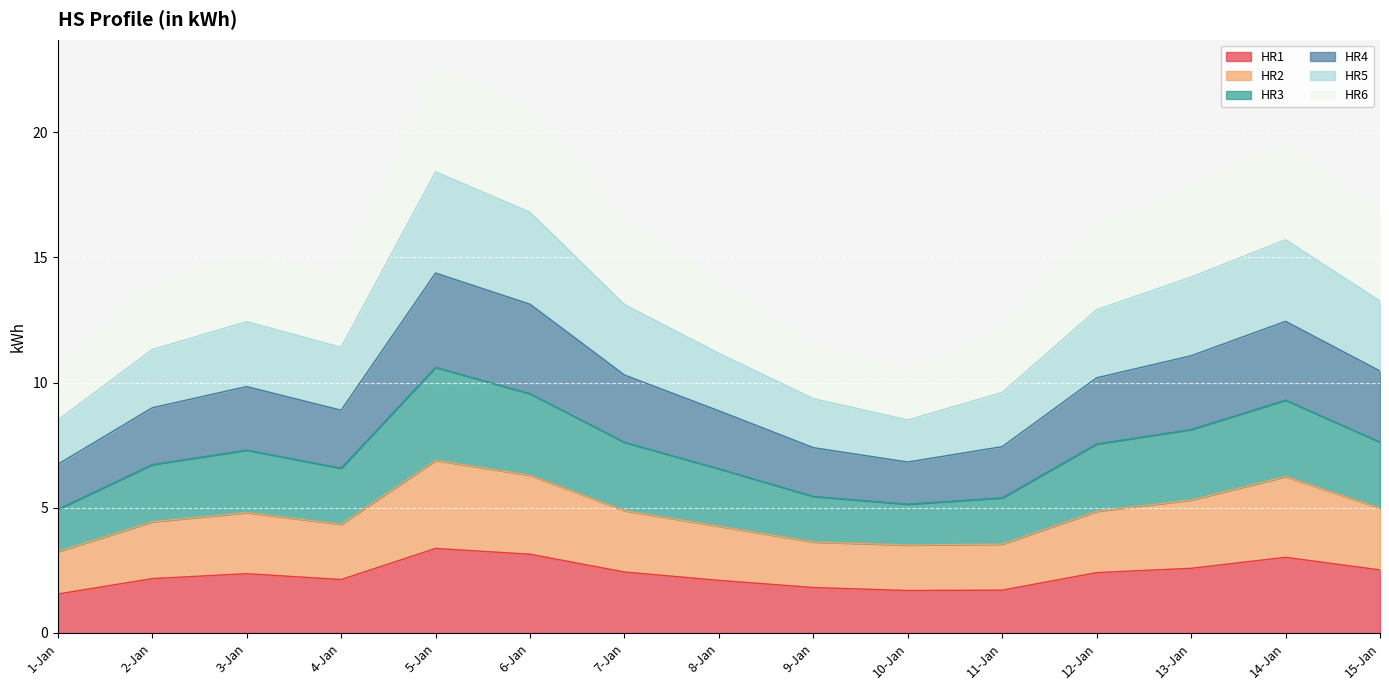

The value of HR1 at 6-Jan is 3.1. True or false?

True